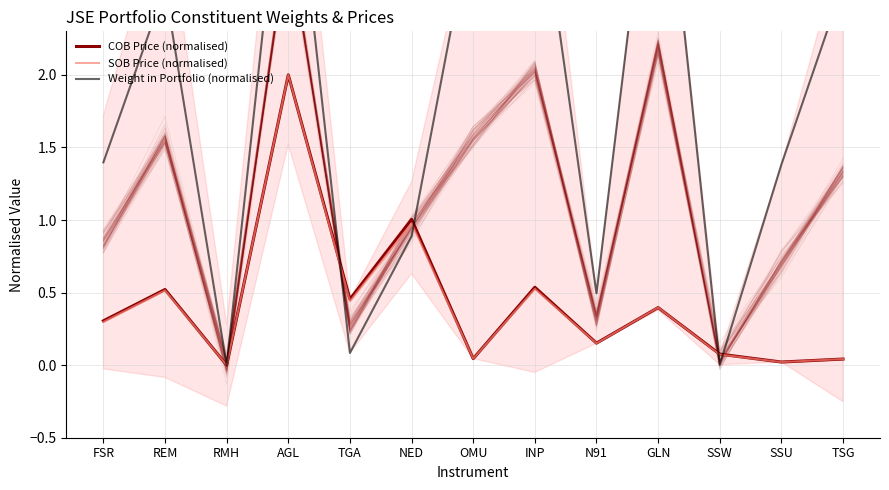

Which series ends up on top after the final intersection of Weight in Portfolio (normalised) and SOB Price (normalised)?

Weight in Portfolio (normalised)